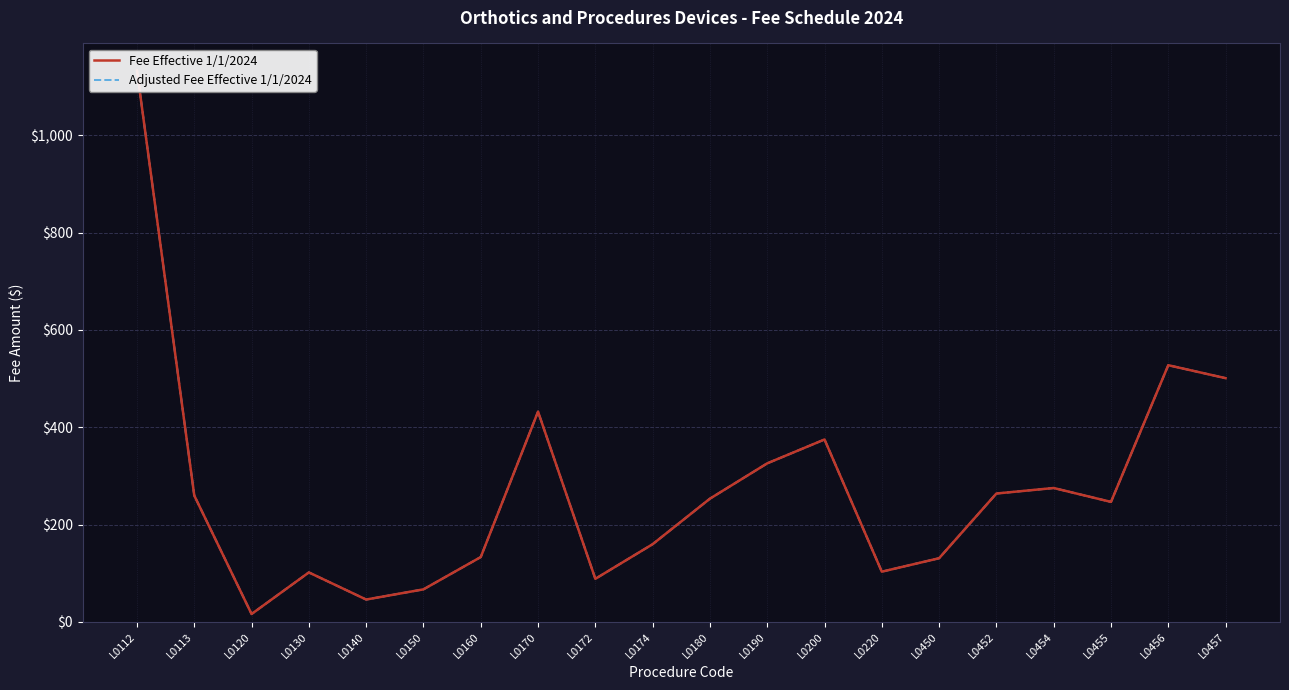

The value of Fee Effective 1/1/2024 at L0172 is 88.6. True or false?

True